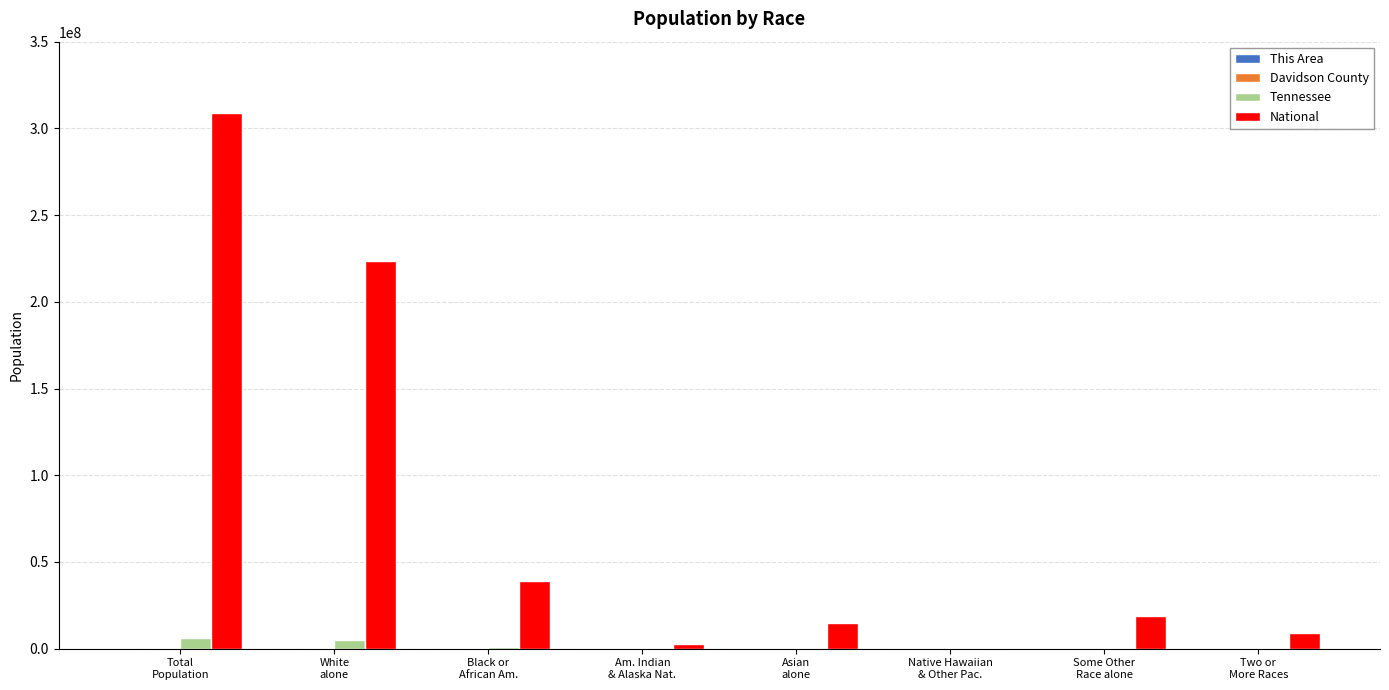

How many groups of bars are there?

8